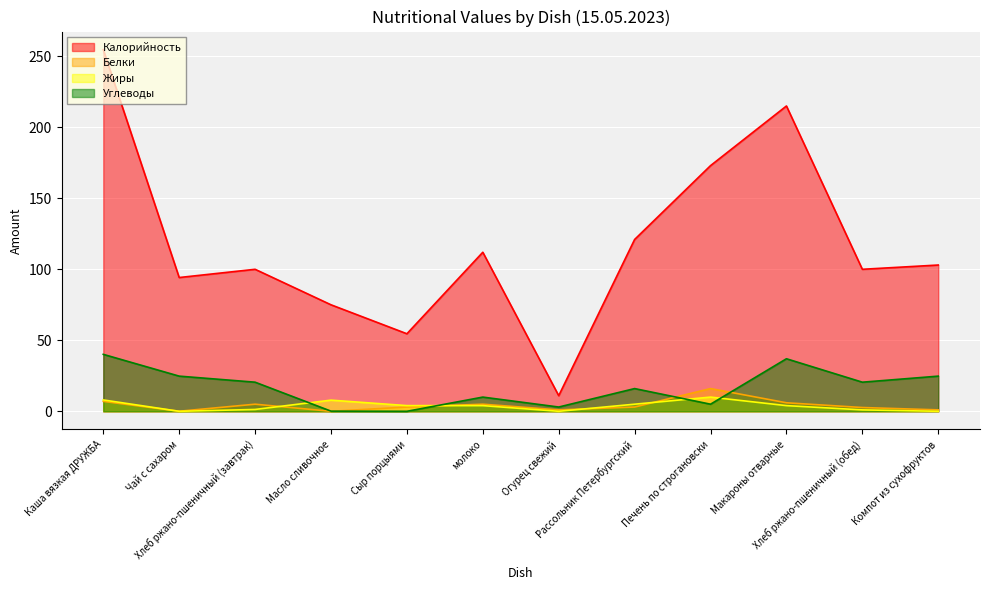

What is the spread (max minus min) of values at Печень по строгановски?

168.0